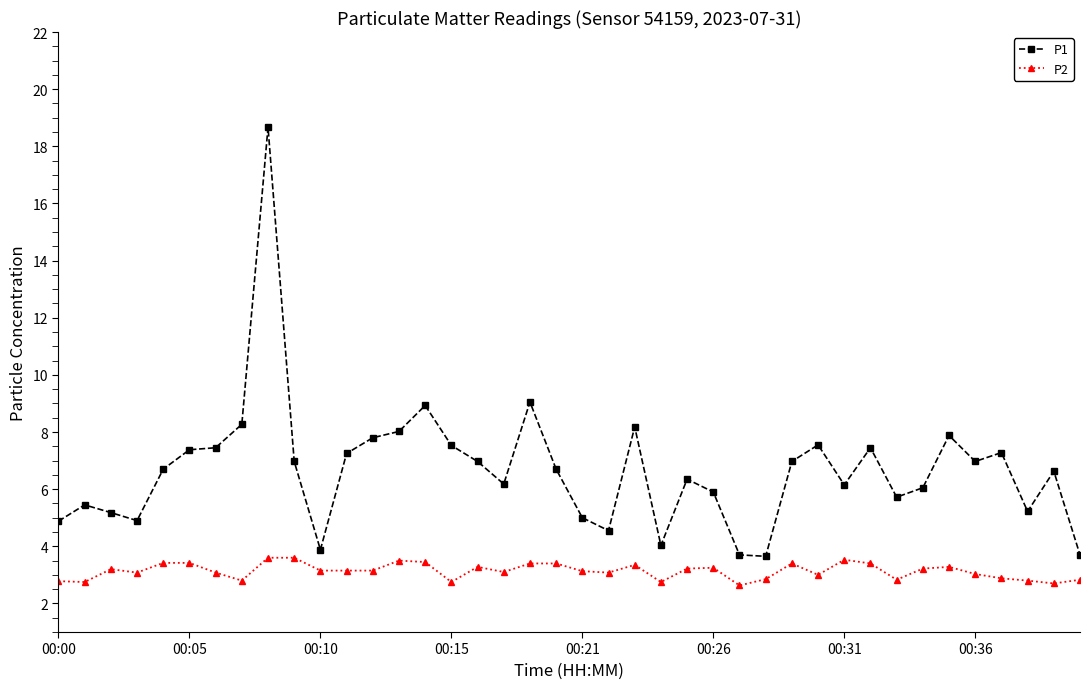

True or false: P1 has more than 1 interior local peaks.

True